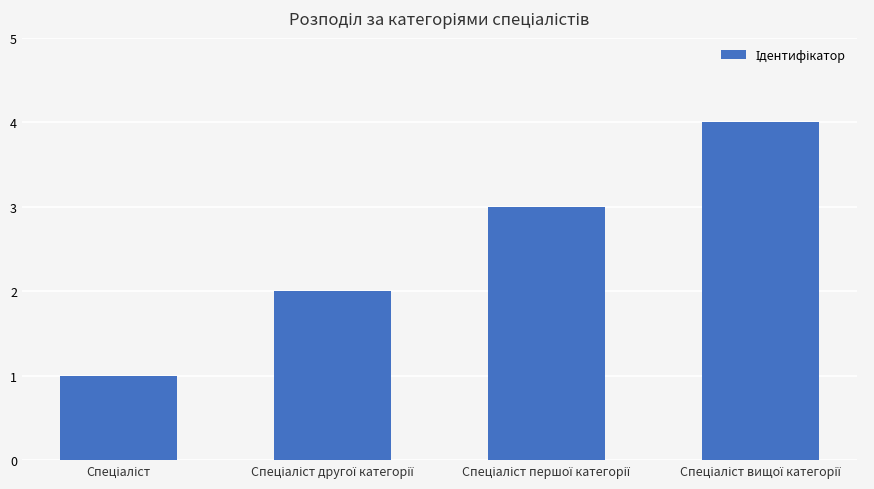

What is the sum of all values?

10